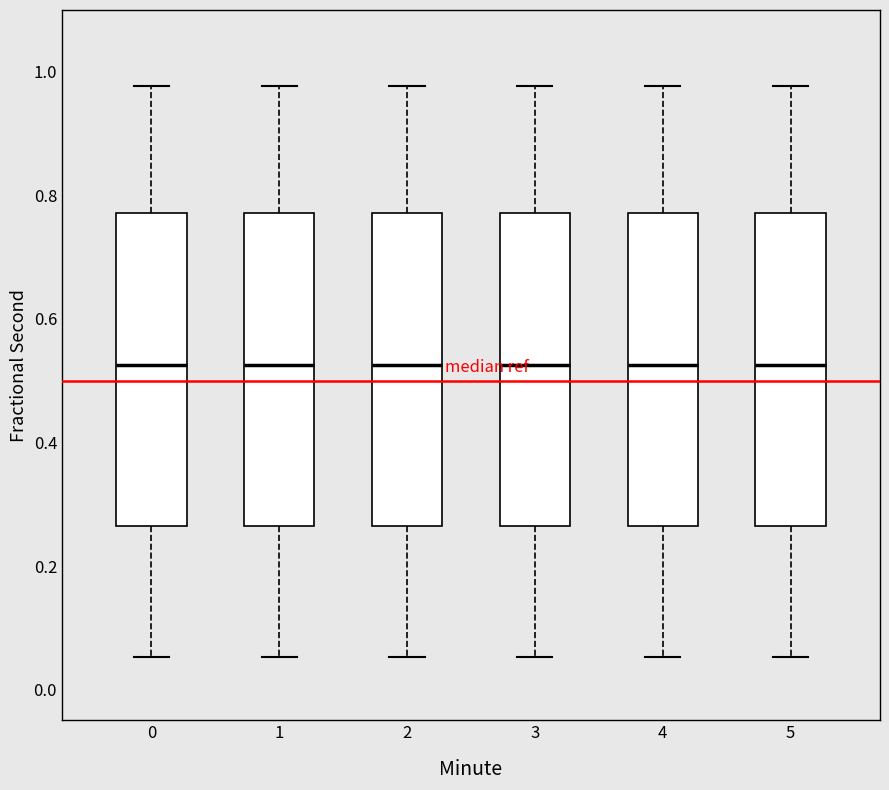

Reading left to right, read every box against the y-axis: the position of its median line, the range the box covers, and the ends of its whiskers. The values are not printed on the chart, so give them approximately, as read against the axis.

0: median 0.52, box 0.26 to 0.78, whiskers 0.06 to 0.98
1: median 0.52, box 0.26 to 0.78, whiskers 0.06 to 0.98
2: median 0.52, box 0.26 to 0.78, whiskers 0.06 to 0.98
3: median 0.52, box 0.26 to 0.78, whiskers 0.06 to 0.98
4: median 0.52, box 0.26 to 0.78, whiskers 0.06 to 0.98
5: median 0.52, box 0.26 to 0.78, whiskers 0.06 to 0.98